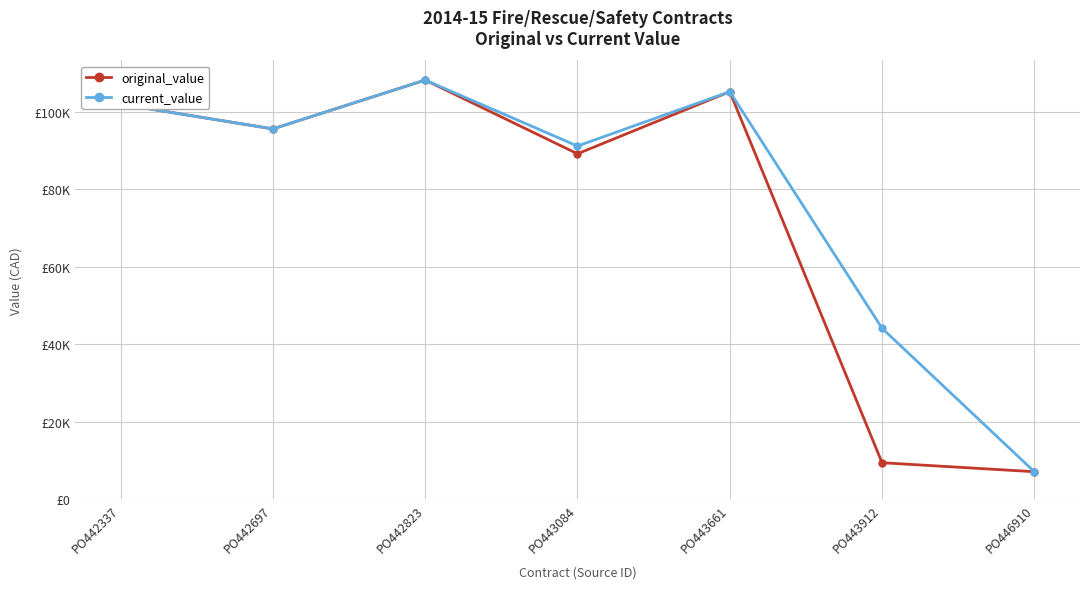

What is the average value of the original_value series?

73793.1